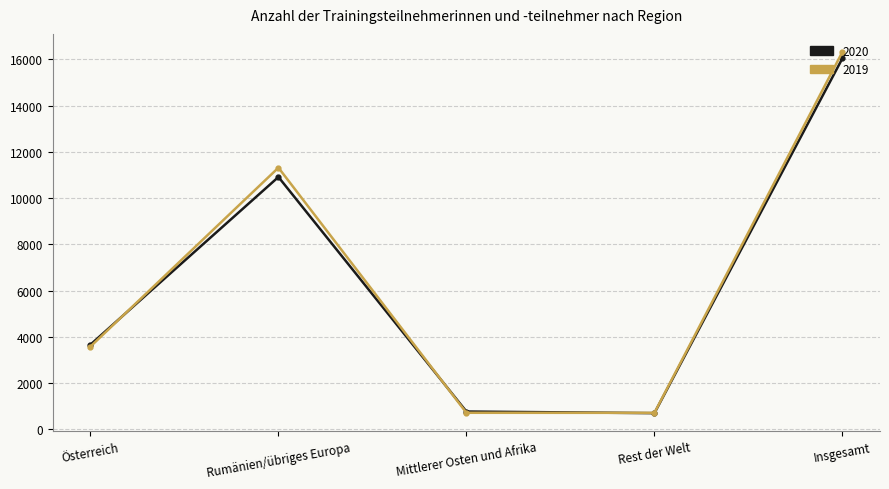

Which category has the highest value in the 2019 series?

Insgesamt